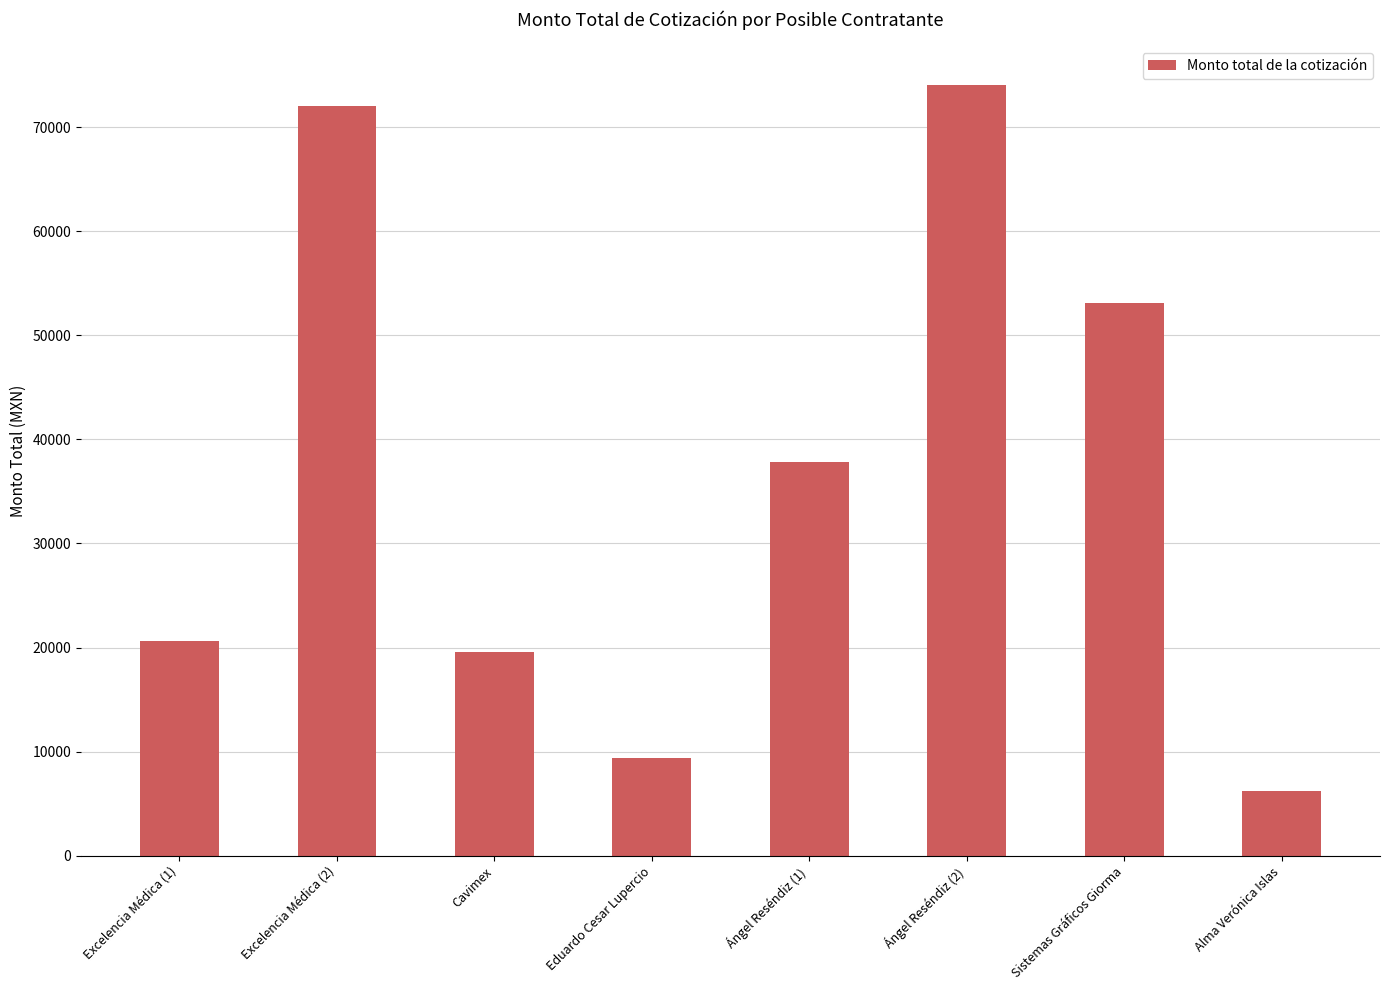

What is the change in value from Excelencia Médica (1) to Ángel Reséndiz (2)?

+53392.5